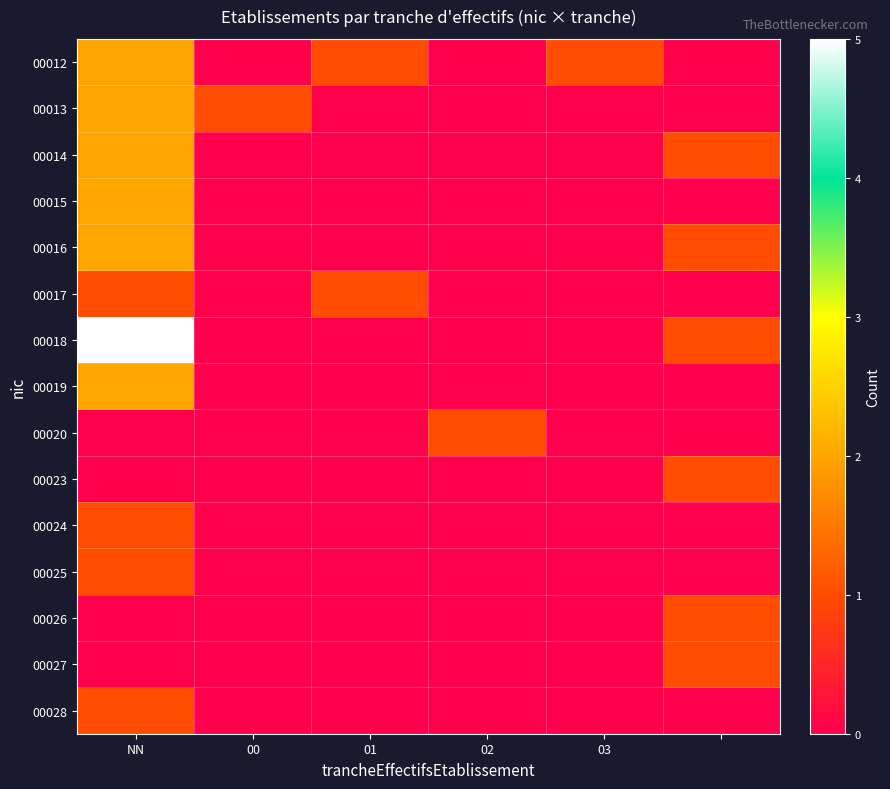

Count the number of data series in this chart.

15